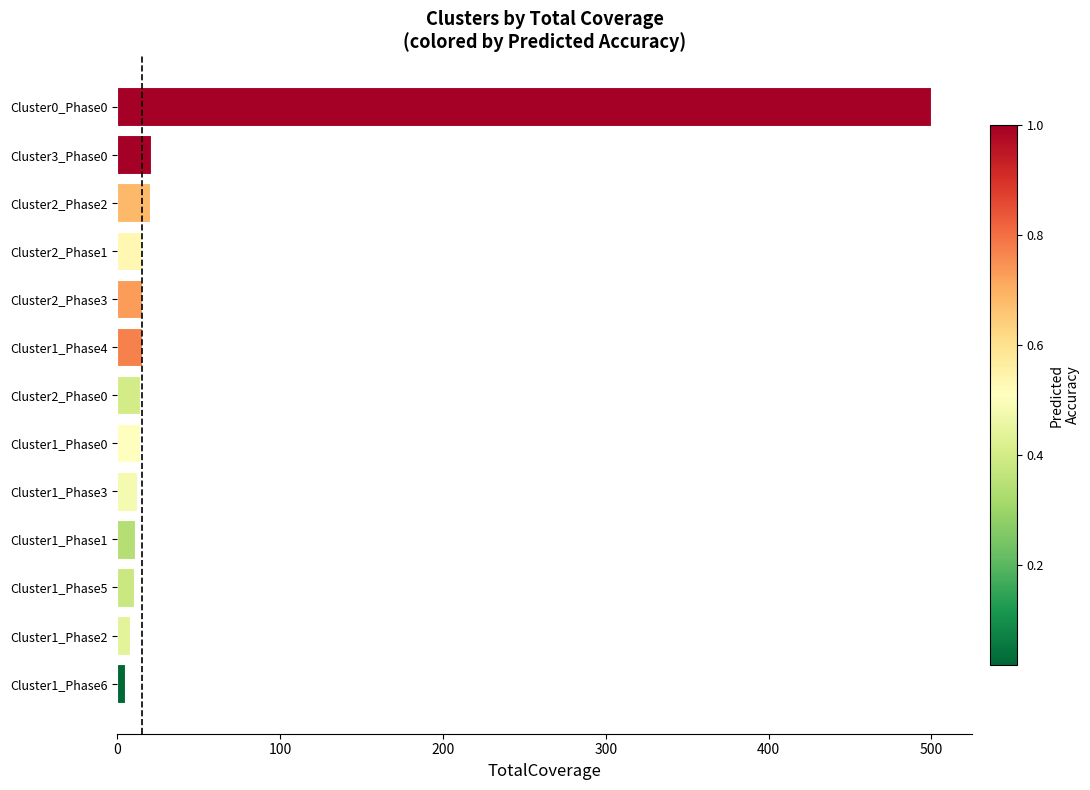

What is the maximum value shown in the chart?

500